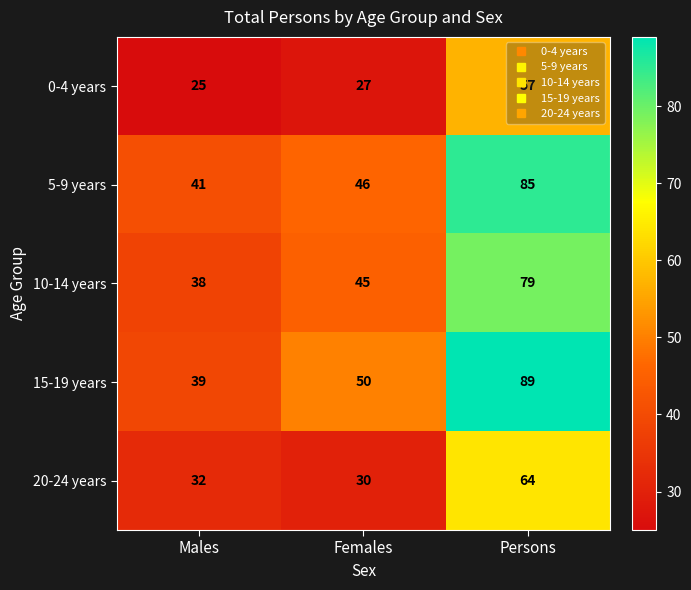

The 0-4 years series shows 25 at Males. True or false?

True